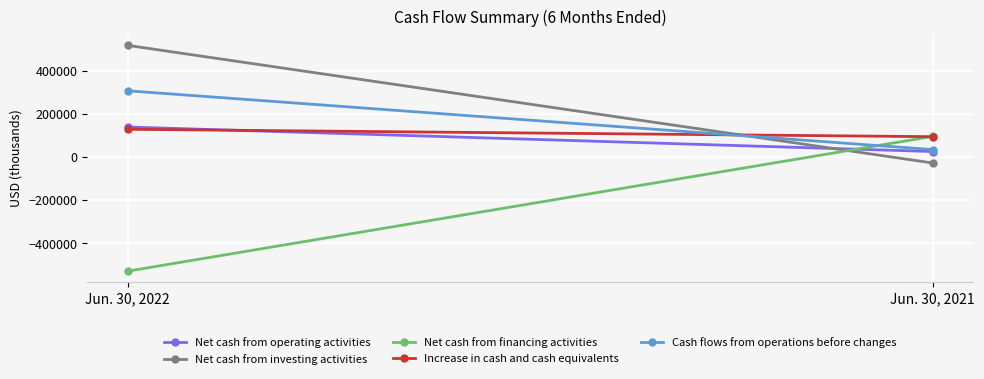

At Jun. 30, 2022, list the series in order from largest to smallest.

Net cash from investing activities, Cash flows from operations before changes, Net cash from operating activities, Increase in cash and cash equivalents, Net cash from financing activities